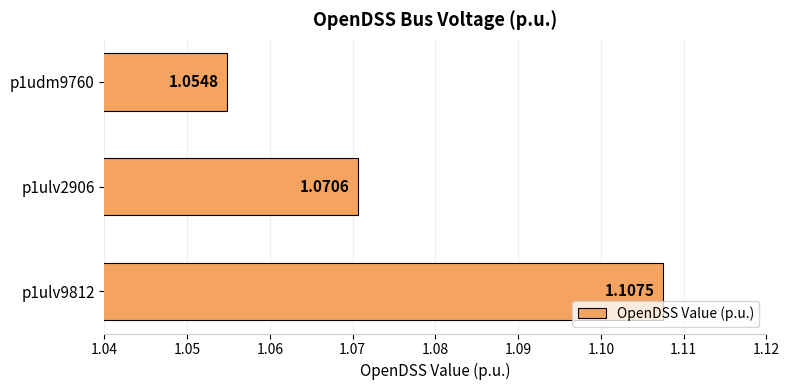

Are the bars grouped side by side (vs. stacked)?

No